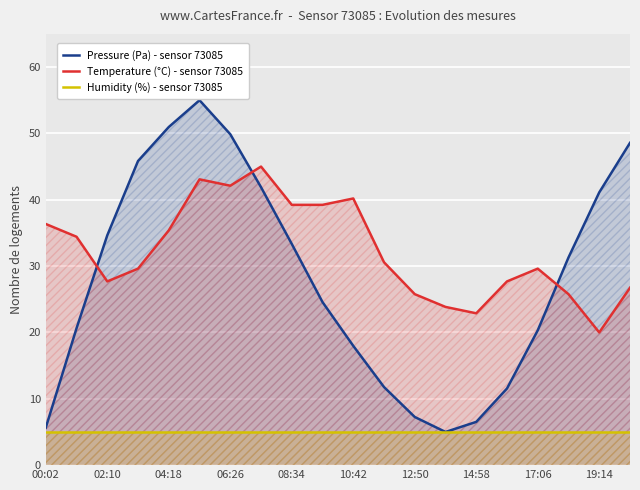

What are all the series names shown in the legend?

Pressure (Pa) - sensor 73085, Temperature (°C) - sensor 73085, Humidity (%) - sensor 73085